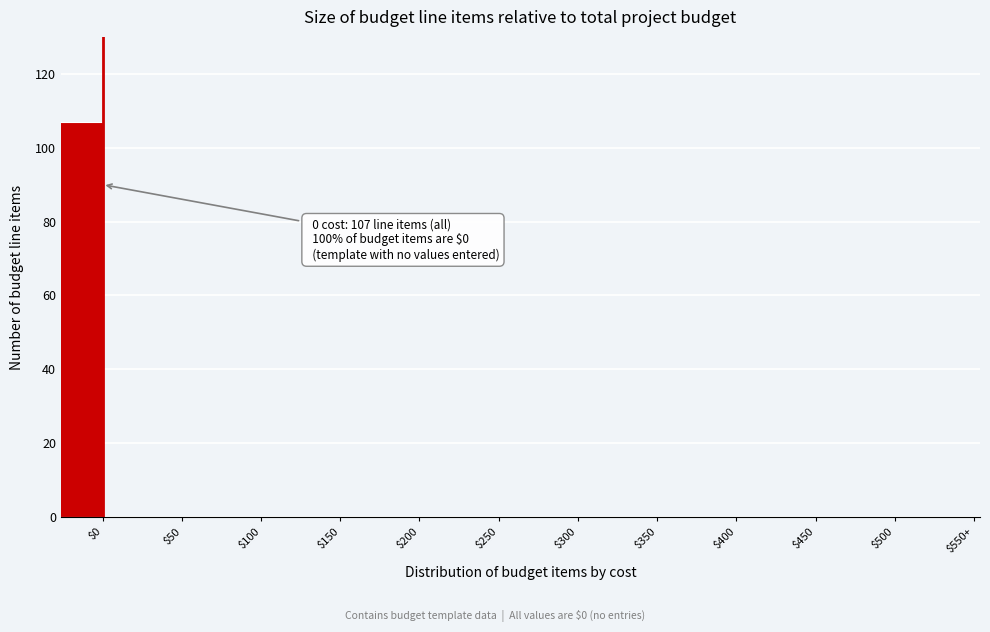

Is it true that the value at $250 is -49?

False